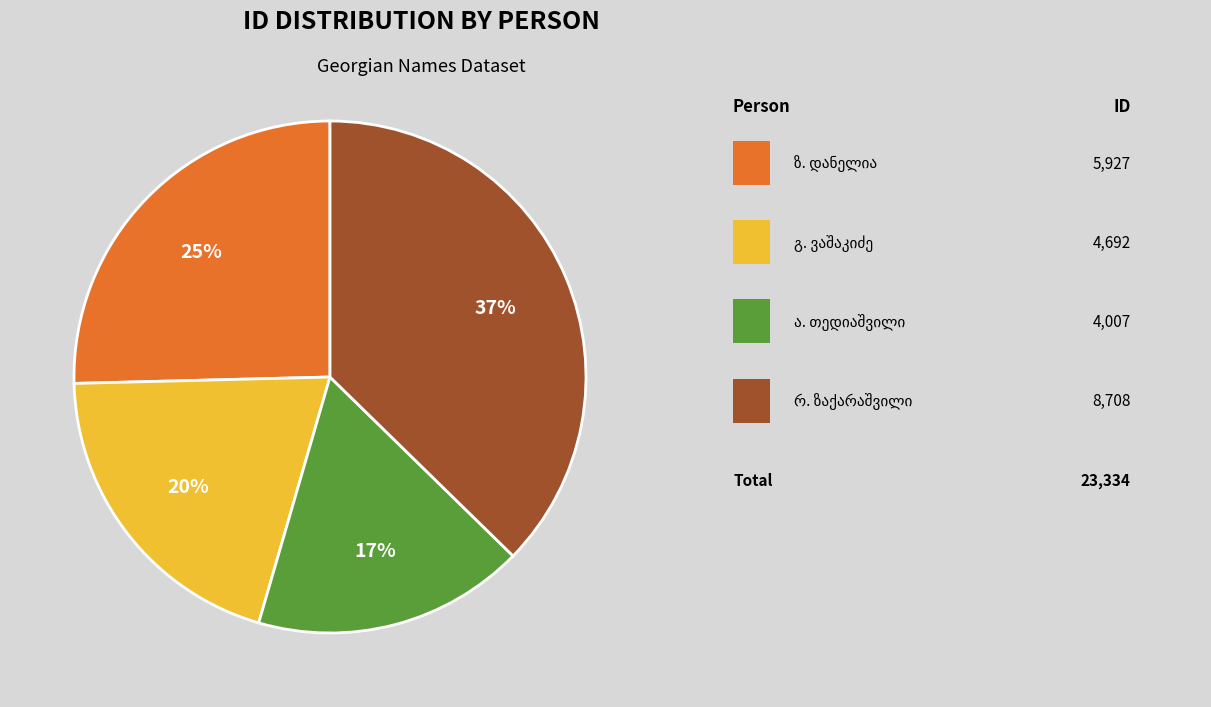

Count the number of slices in the pie.

4